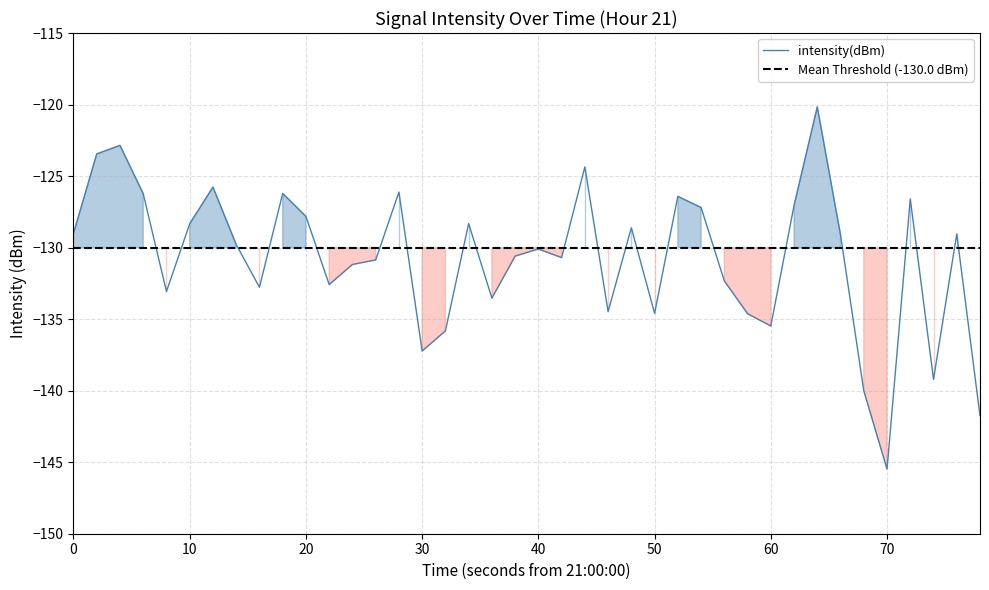

What is the lowest value of the intensity(dBm) series?

-145.5